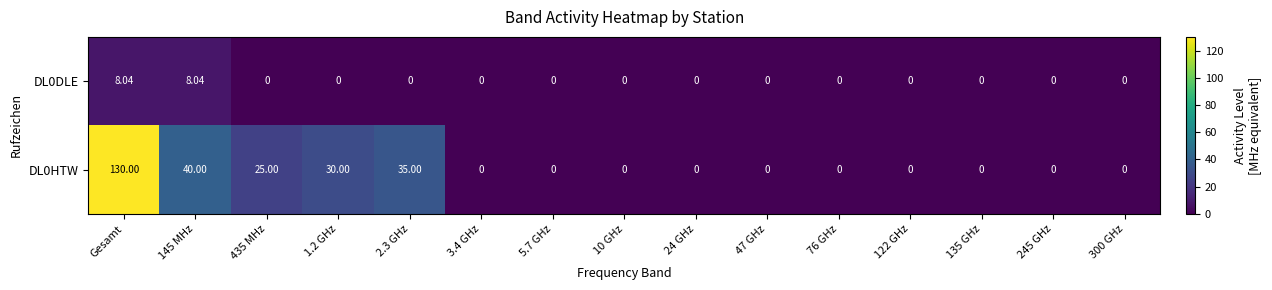

At which category is the sum across all series the highest?

Gesamt